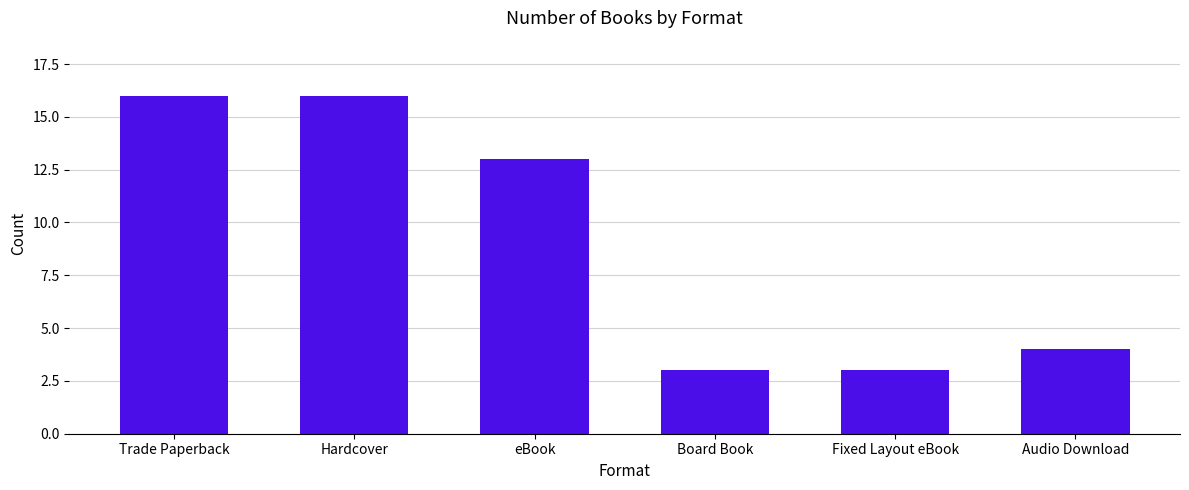

Which has a higher value, Fixed Layout eBook or Hardcover?

Hardcover